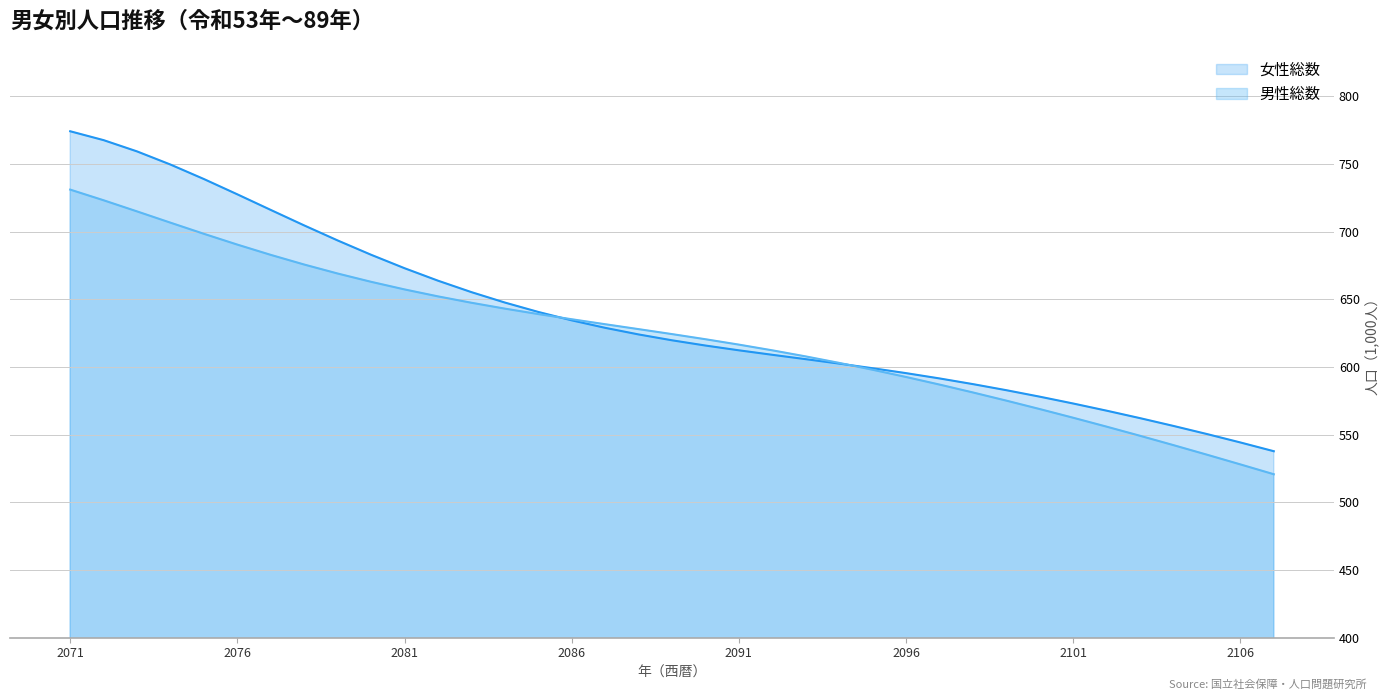

Rank the series by their average value, from lowest to highest.

男性総数, 女性総数